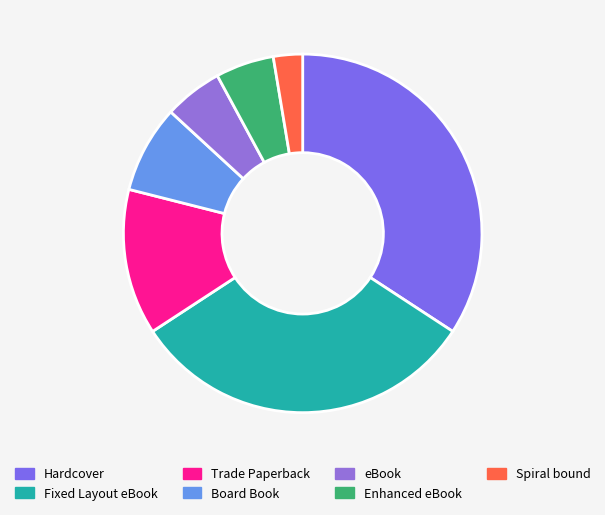

Does Hardcover account for over 50% of the chart?

No